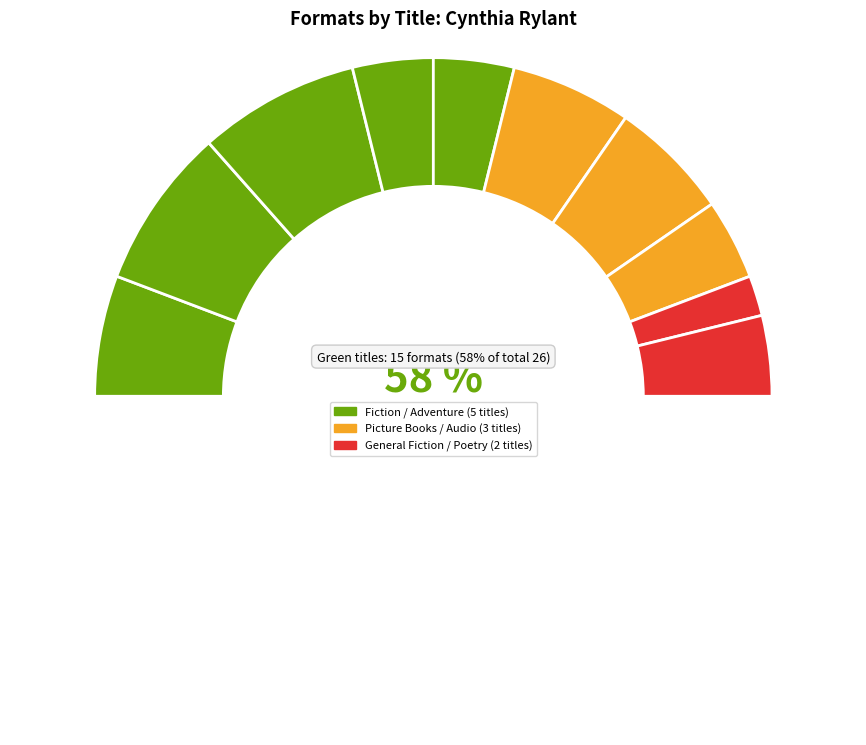

Does any single category account for the majority?

No